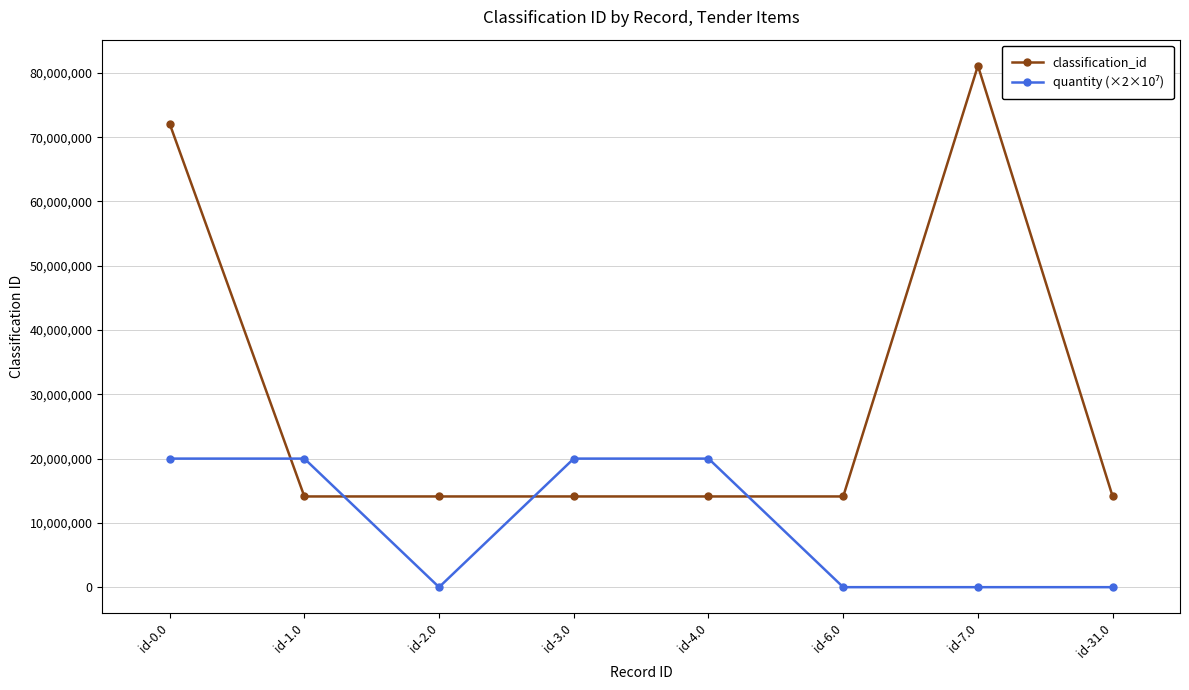

What is the average value of the classification_id series?

29735136